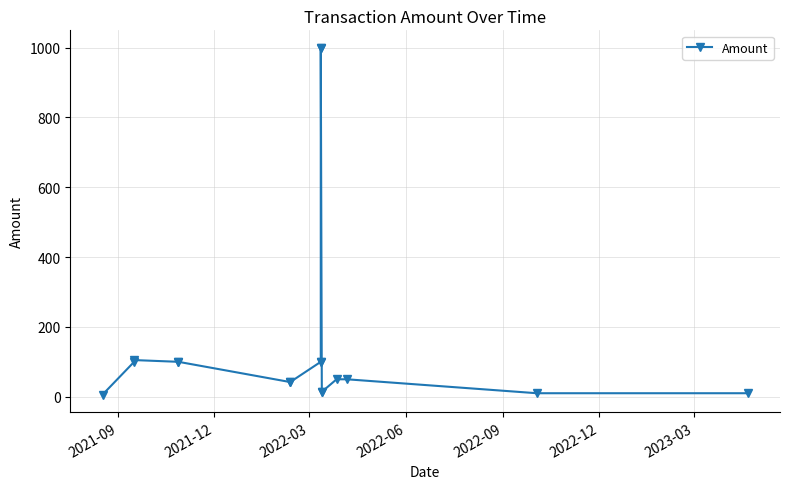

How many lines are shown in the chart?

1